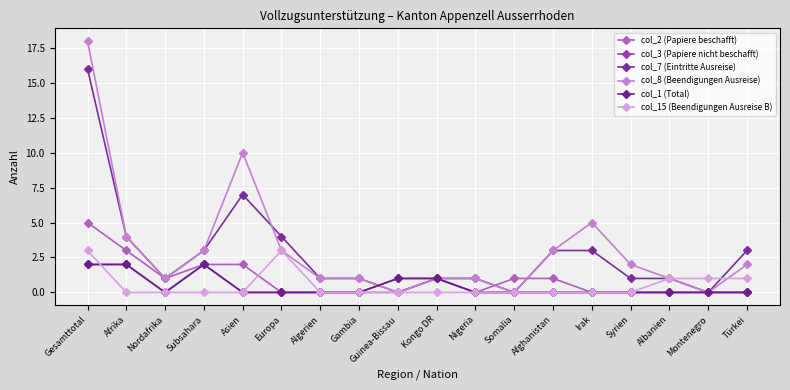

At which label is col_3 (Papiere nicht beschafft) closest to 1?

Guinea-Bissau